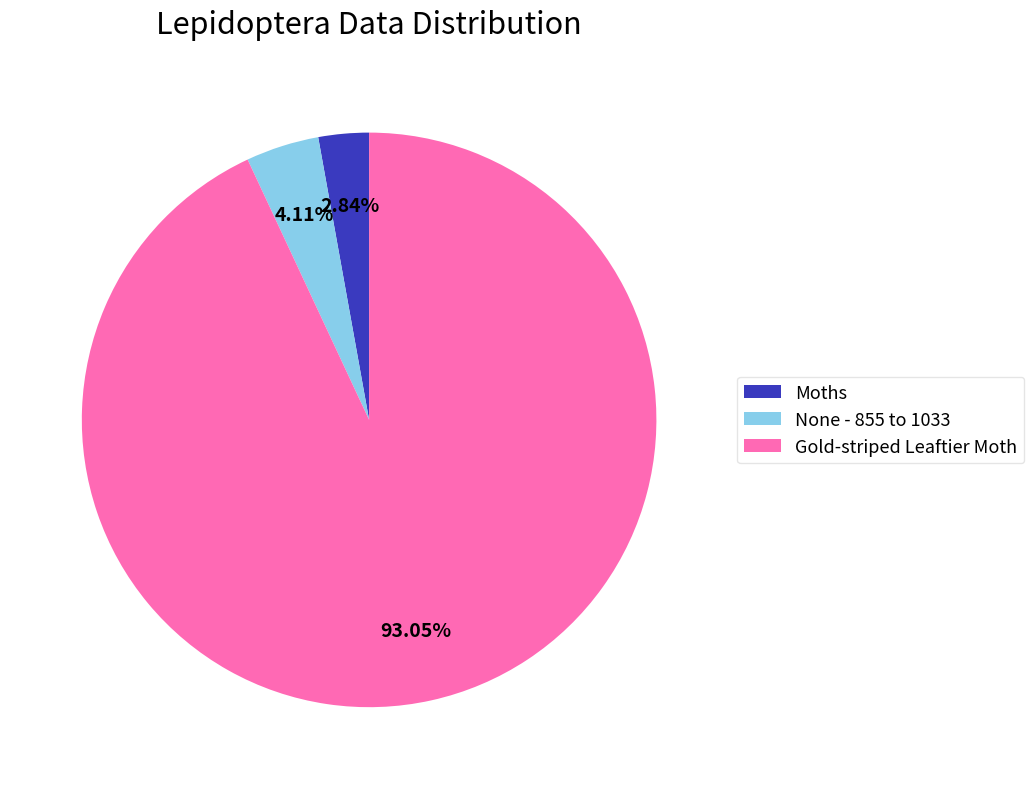

Between Gold-striped Leaftier Moth and None - 855 to 1033, which is larger?

Gold-striped Leaftier Moth